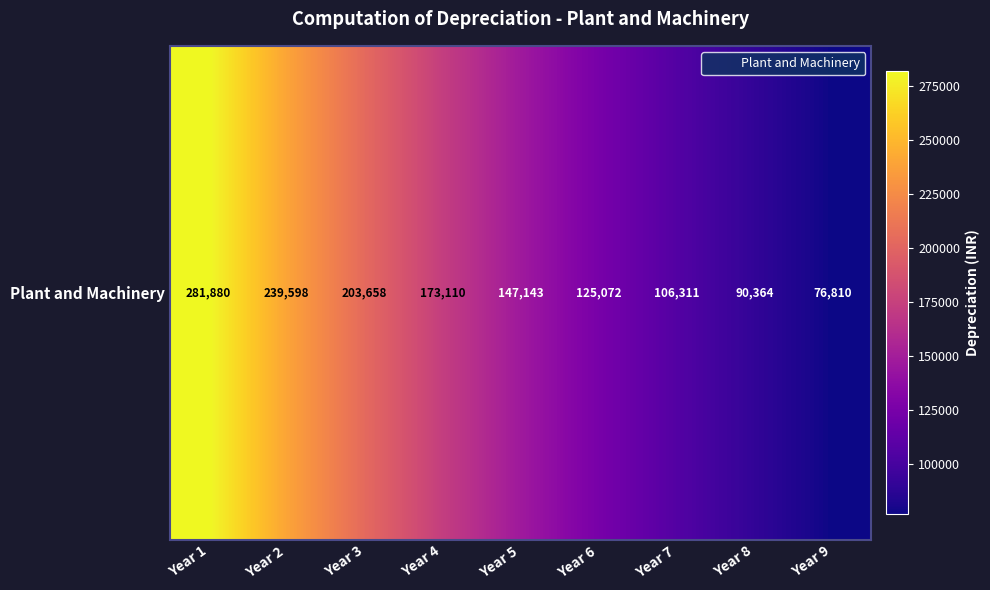

What is the ratio of the value at Year 5 to the value at Year 1?

0.5